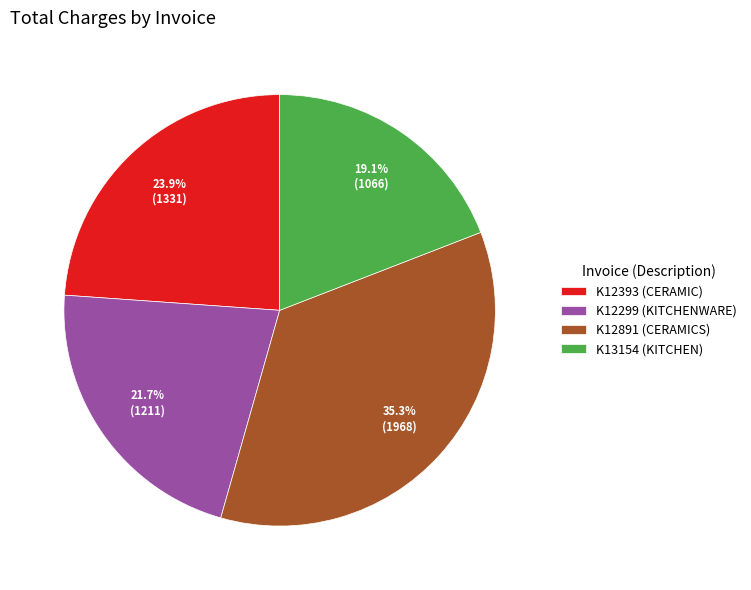

To the nearest percent, what is the difference between the largest and smallest slice percentages?

16%